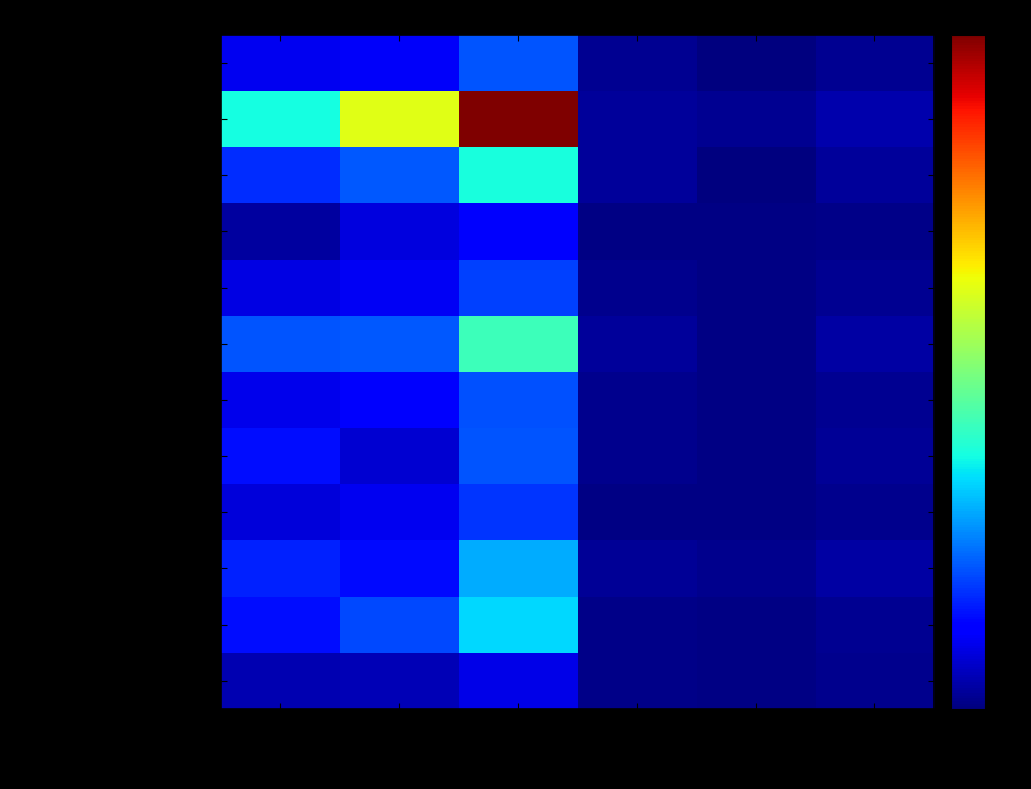

What is the spread (max minus min) of values at Guru P?

11